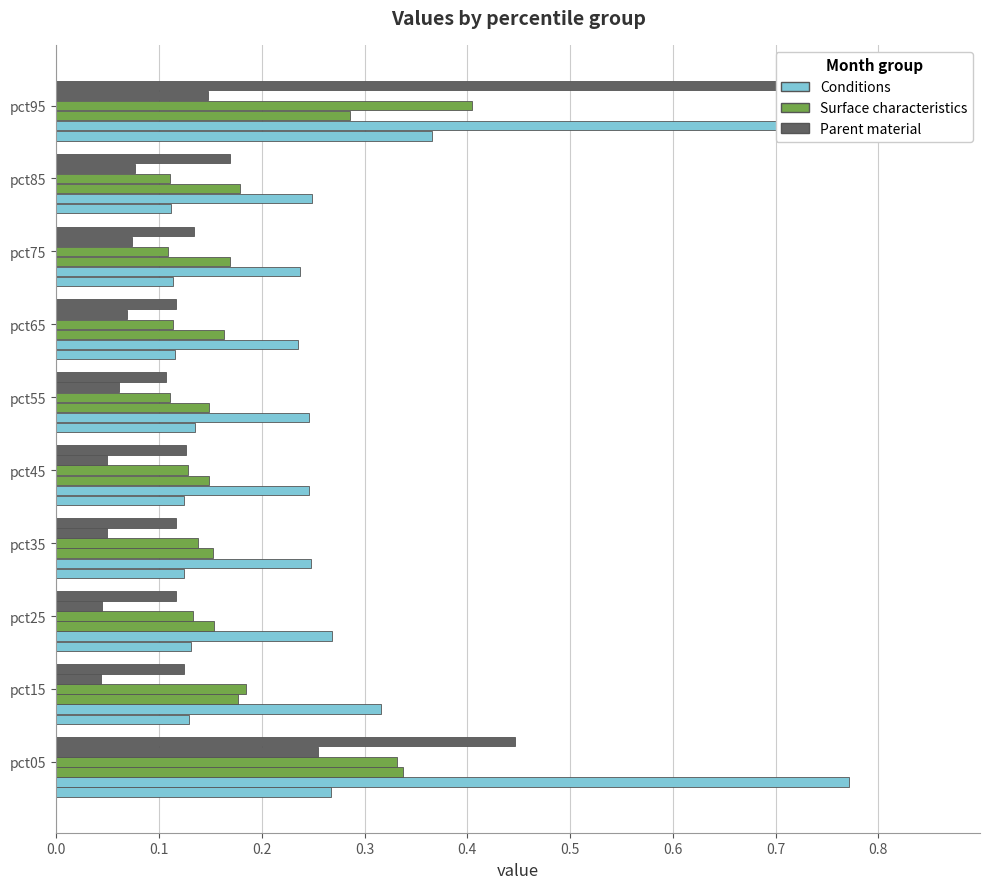

What is the spread (max minus min) of values at pct85?

0.2